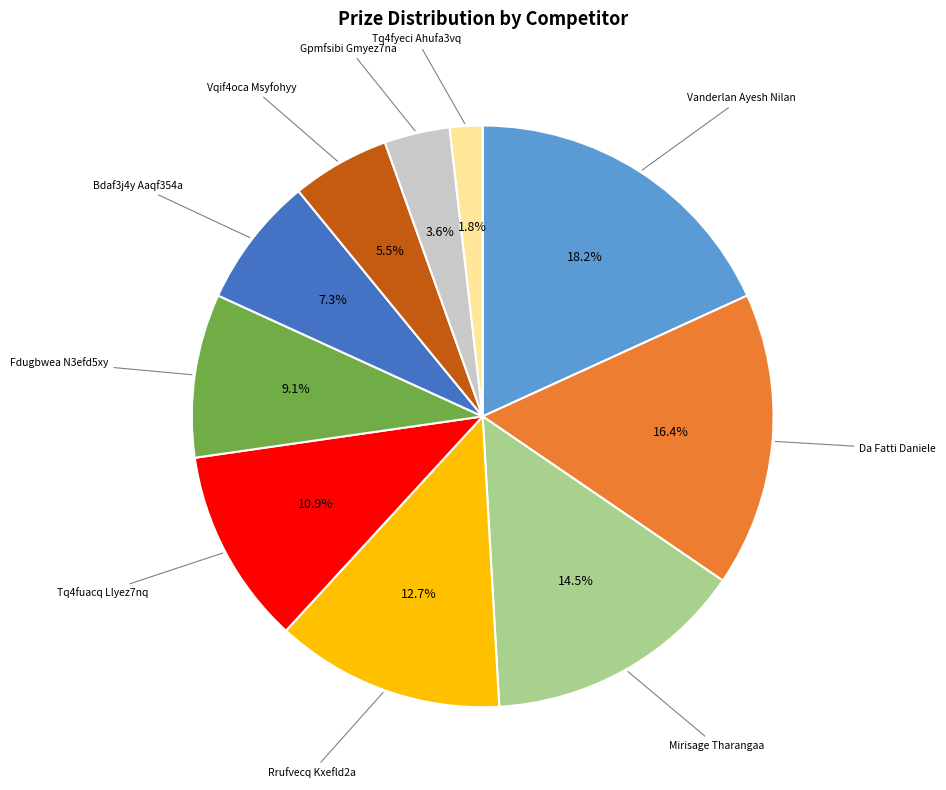

Is there a majority slice in this chart?

No